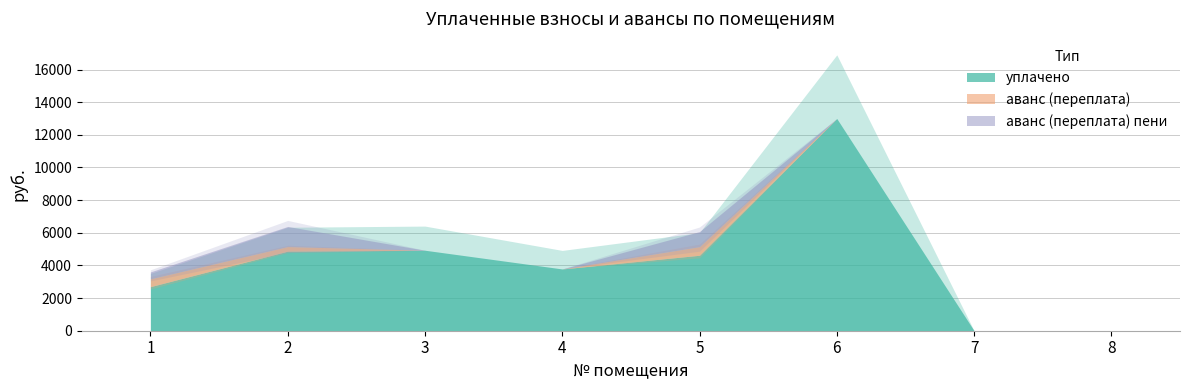

What is the total value across all series at 1?

3603.3